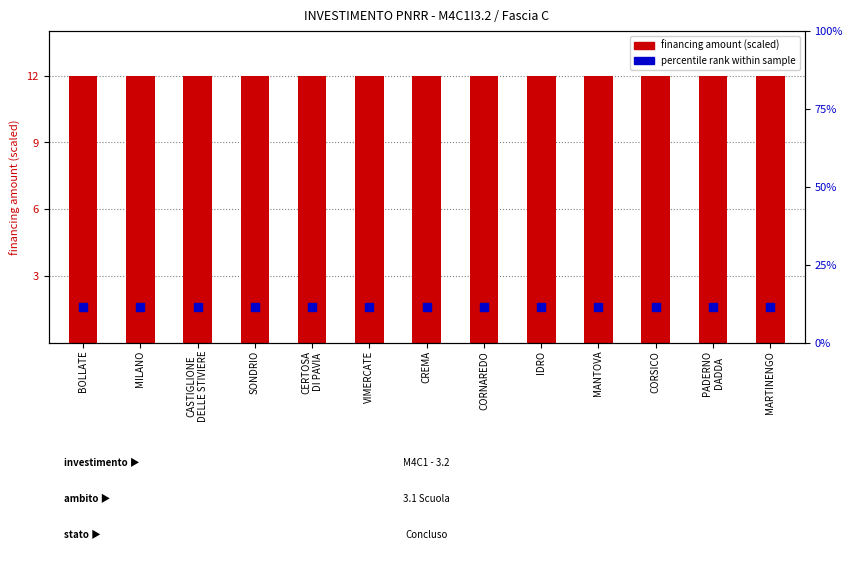

At how many categories does at least one series exceed 11?

13